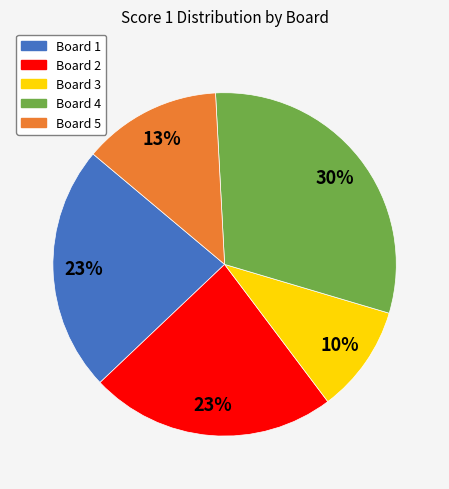

Between Board 2 and Board 4, which is larger?

Board 4